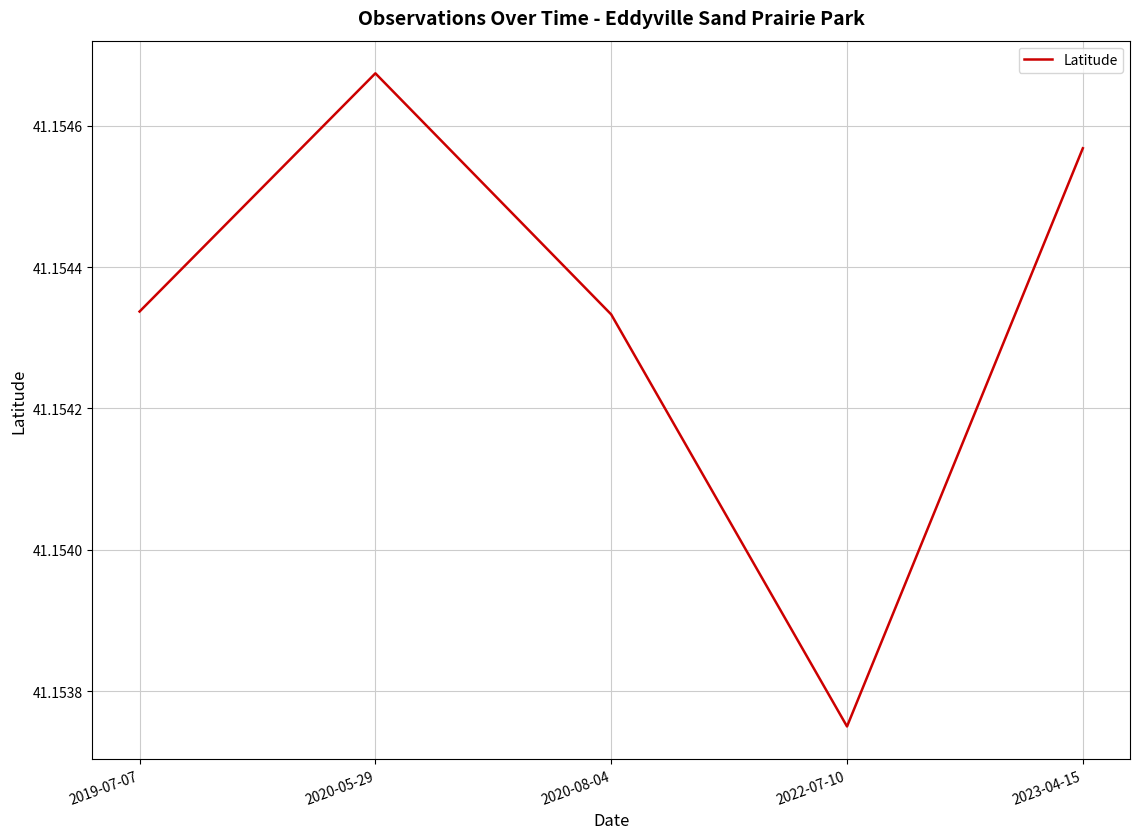

Is it true that the value at 2023-04-15 is 58.5?

False